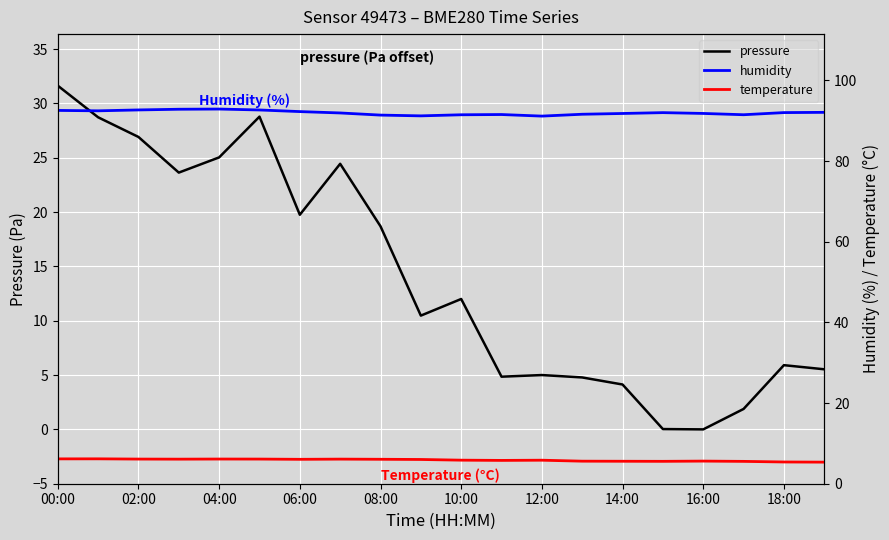

Where is pressure nearest to the value 15?

10:00